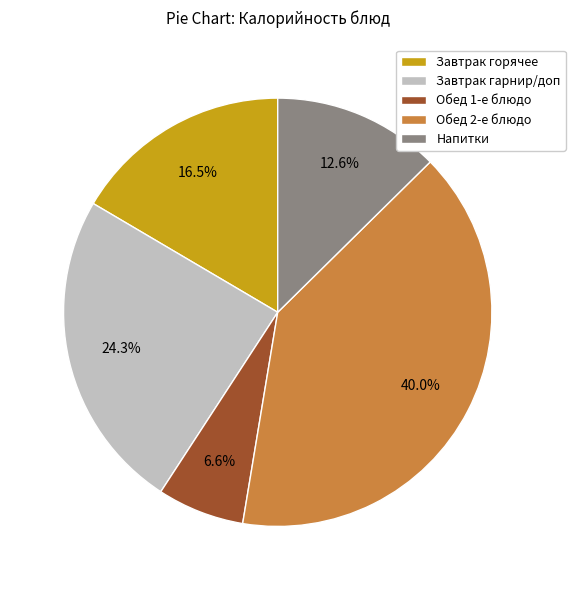

Count the number of slices in the pie.

5